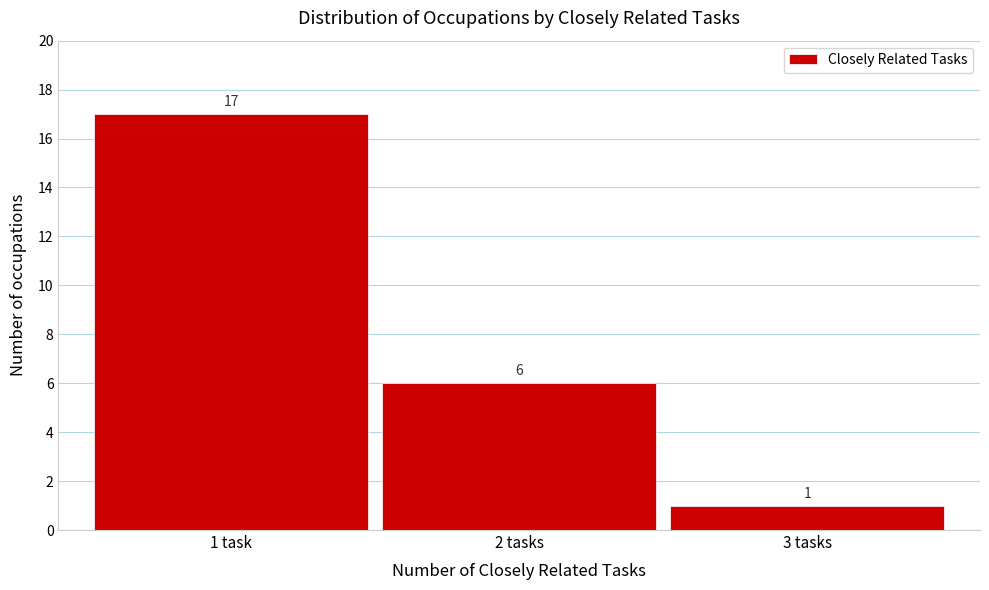

Reading left to right, list all the values displayed in this chart.

1 task=17	2 tasks=6	3 tasks=1